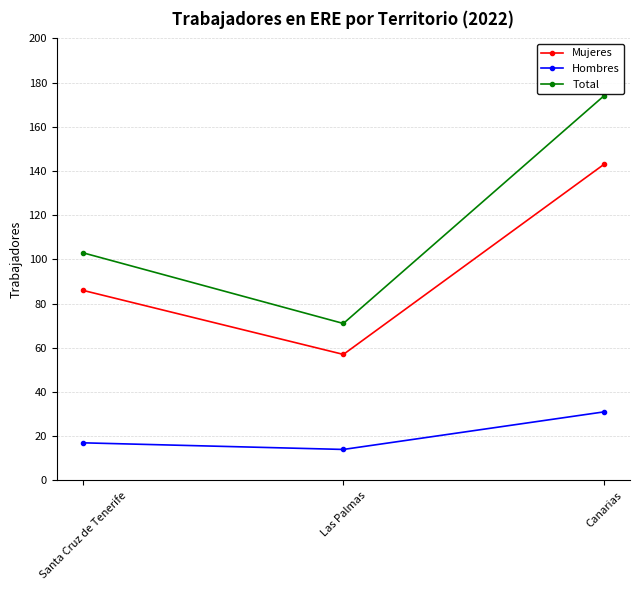

Reading right to left, extract all data points from this chart.

Mujeres: Canarias=143	Las Palmas=57	Santa Cruz de Tenerife=86
Hombres: Canarias=31	Las Palmas=14	Santa Cruz de Tenerife=17
Total: Canarias=174	Las Palmas=71	Santa Cruz de Tenerife=103